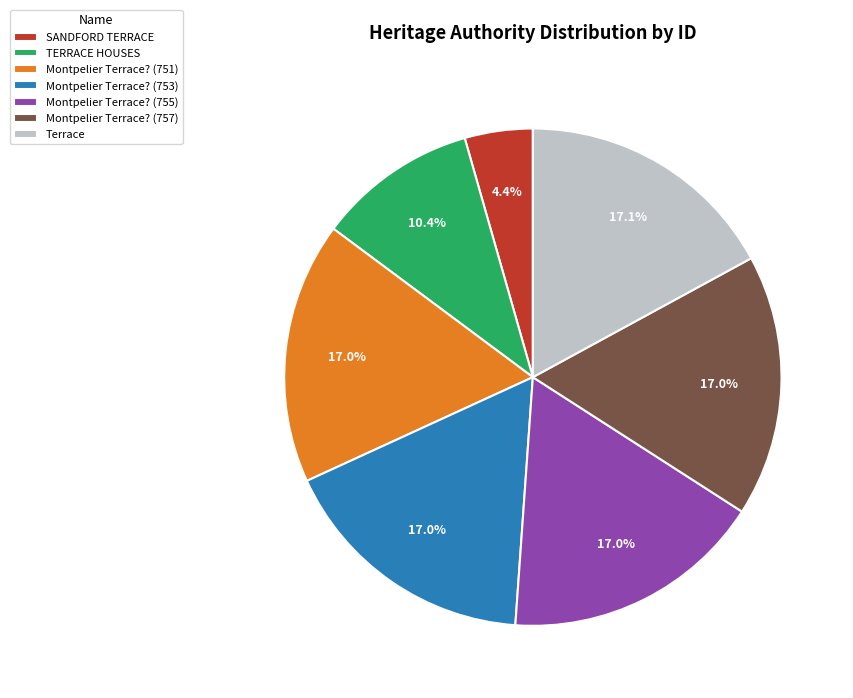

Is there any slice that represents more than half of the pie?

No